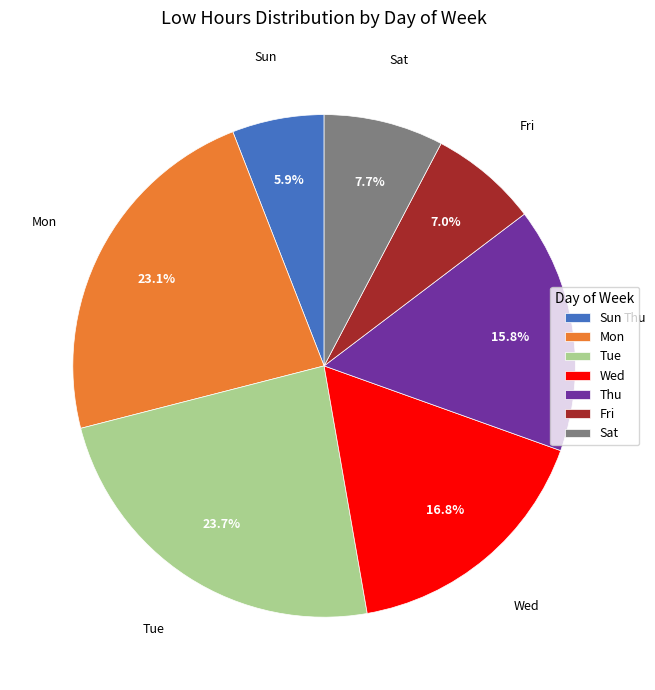

Which has a higher value, Sun or Tue?

Tue